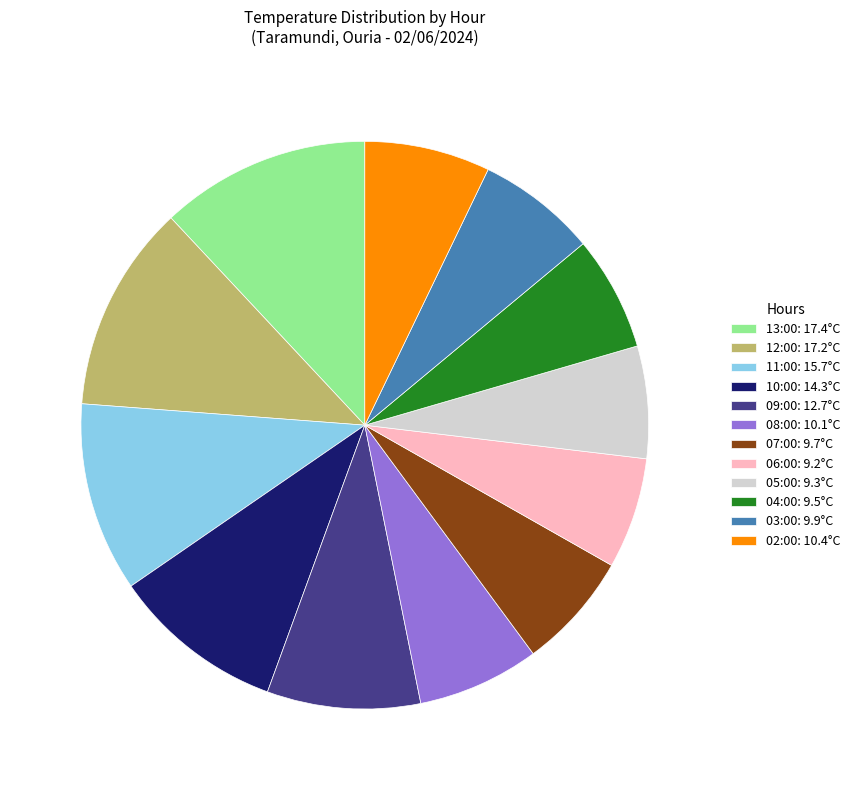

Is there any slice that represents more than half of the pie?

No